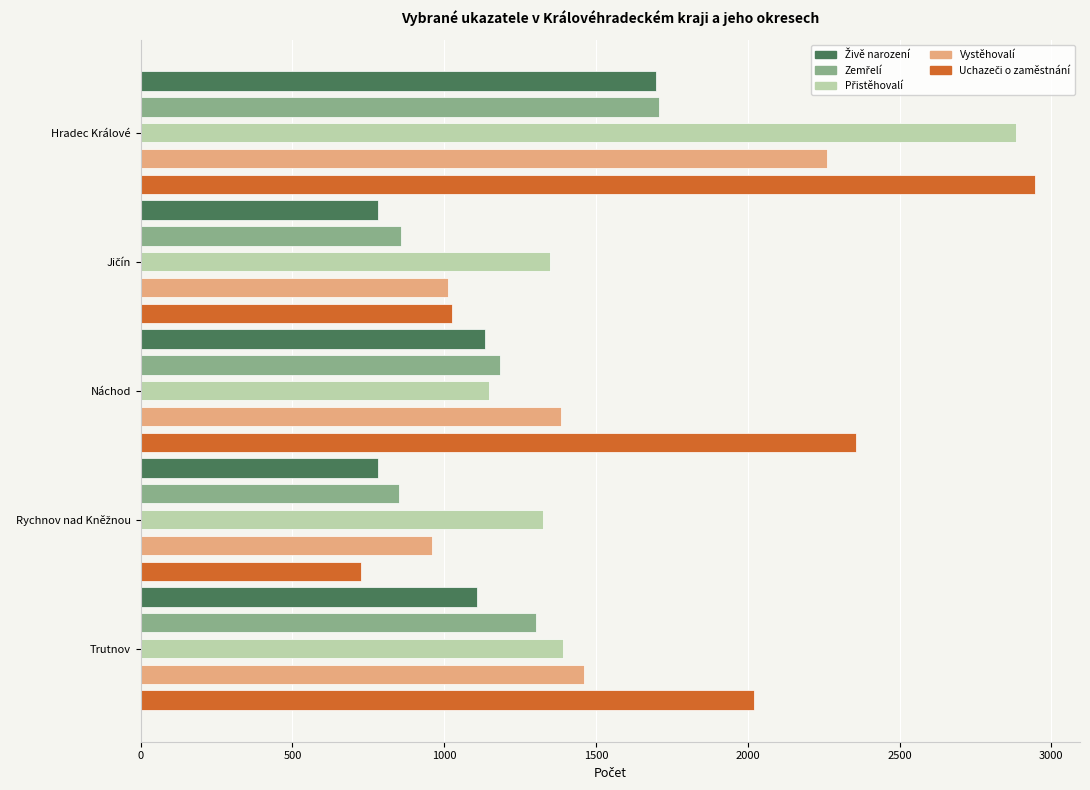

How many distinct data groups are displayed?

5